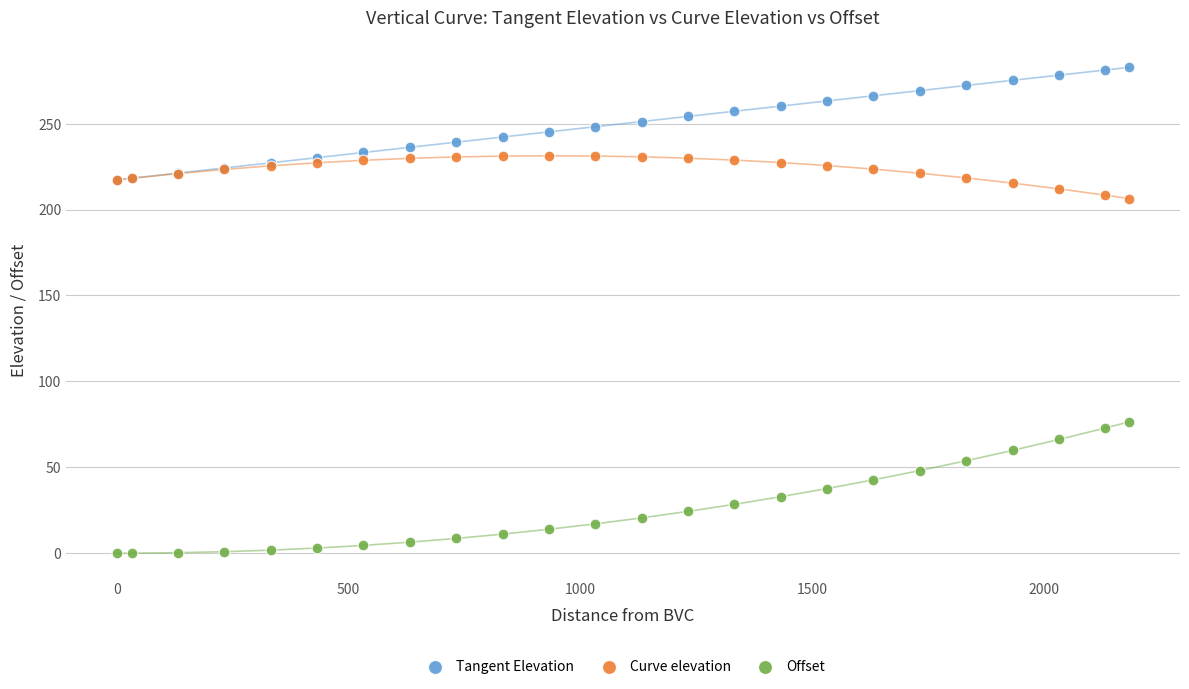

Which series has the largest Y range (max minus min)?

Offset